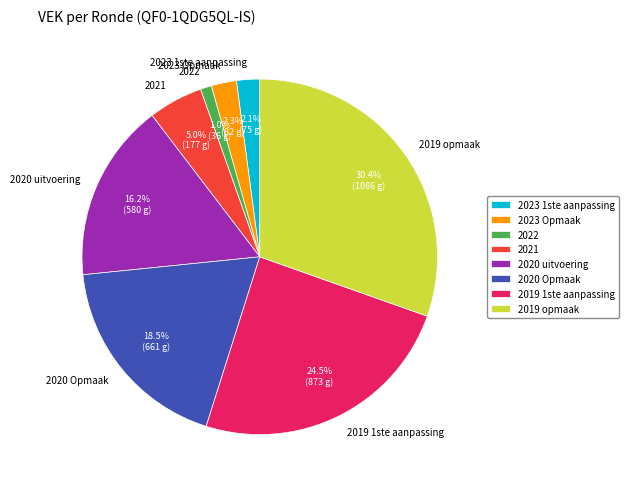

Which has a higher value, 2023 1ste aanpassing or 2020 uitvoering?

2020 uitvoering